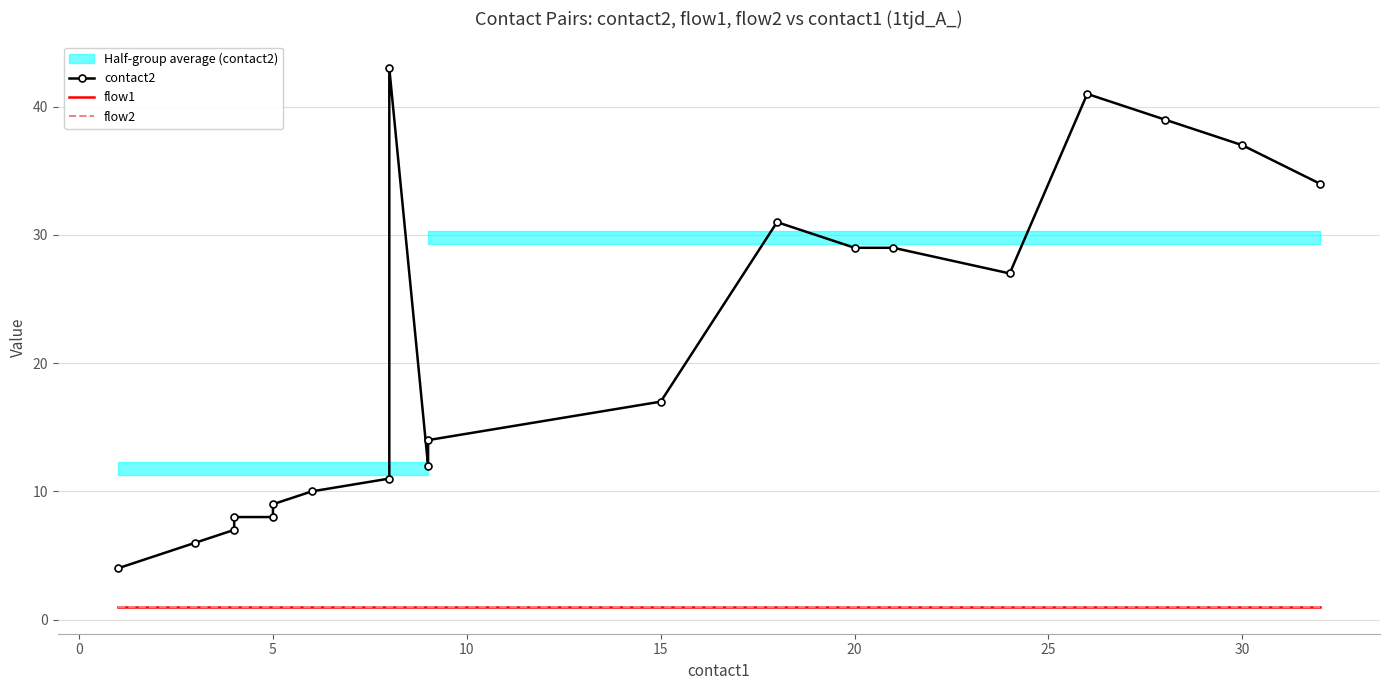

Is the value of flow2 at 10 greater than the value of flow1 at 13?

No